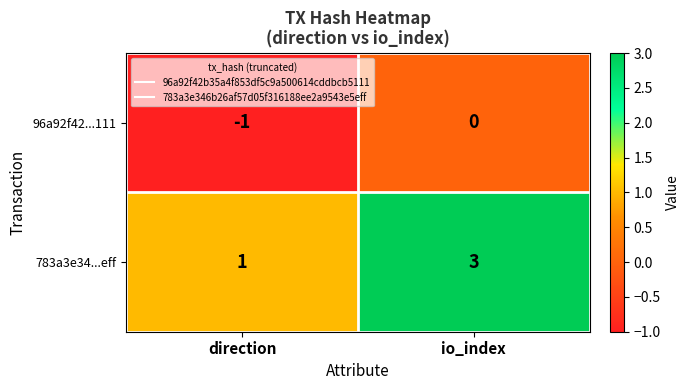

Which series has the largest range (max minus min)?

783a3e34...eff